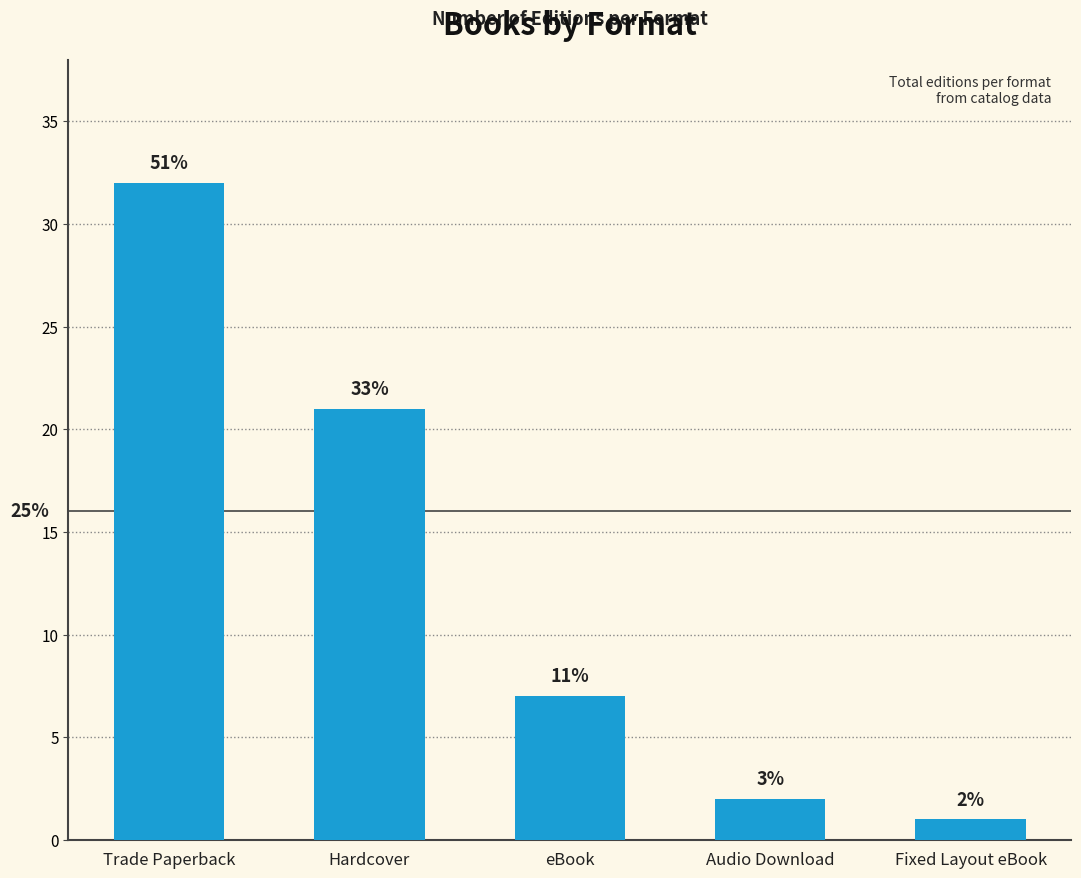

How many bars are there in total?

5